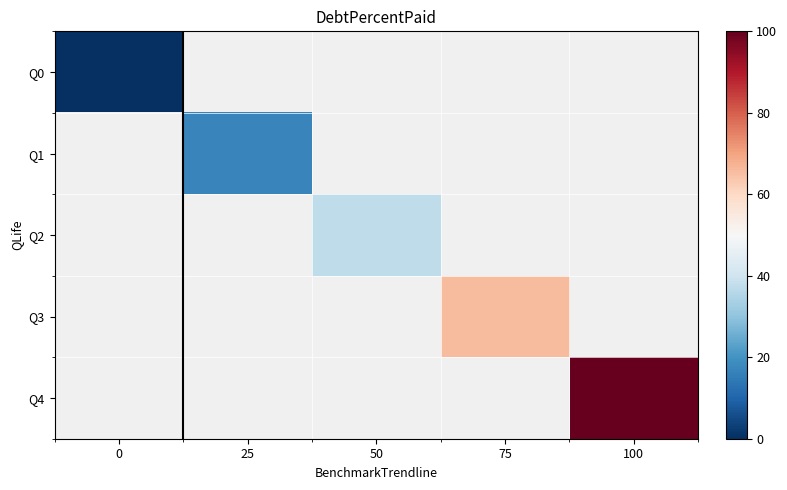

Which label corresponds to the largest value in the chart?

100